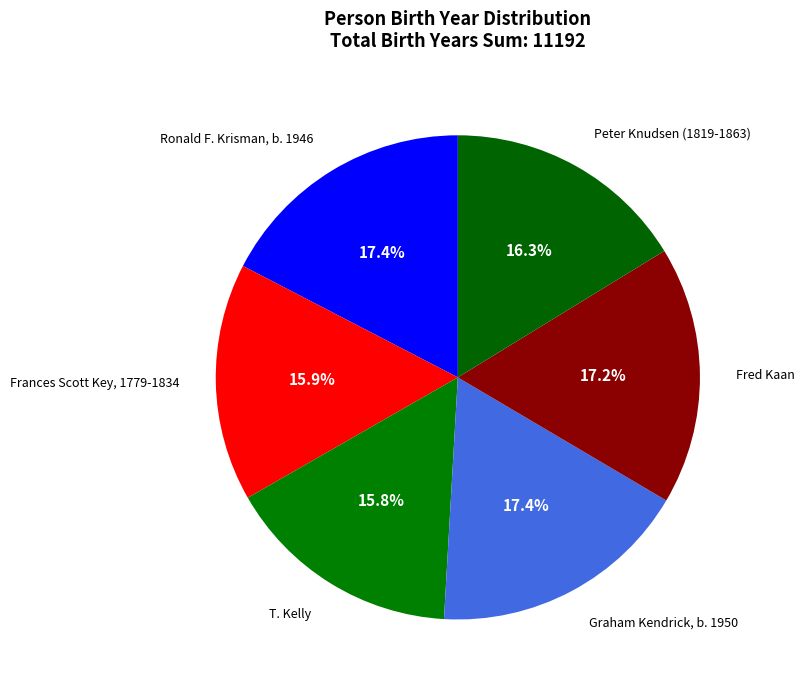

Which has a higher value, Frances Scott Key, 1779-1834 or Graham Kendrick, b. 1950?

Graham Kendrick, b. 1950